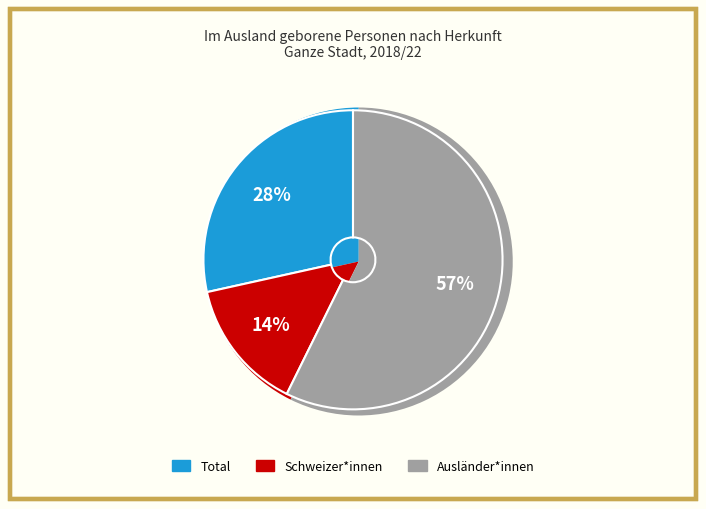

What percentage is the Ausländer*innen slice, to the nearest percent?

57%